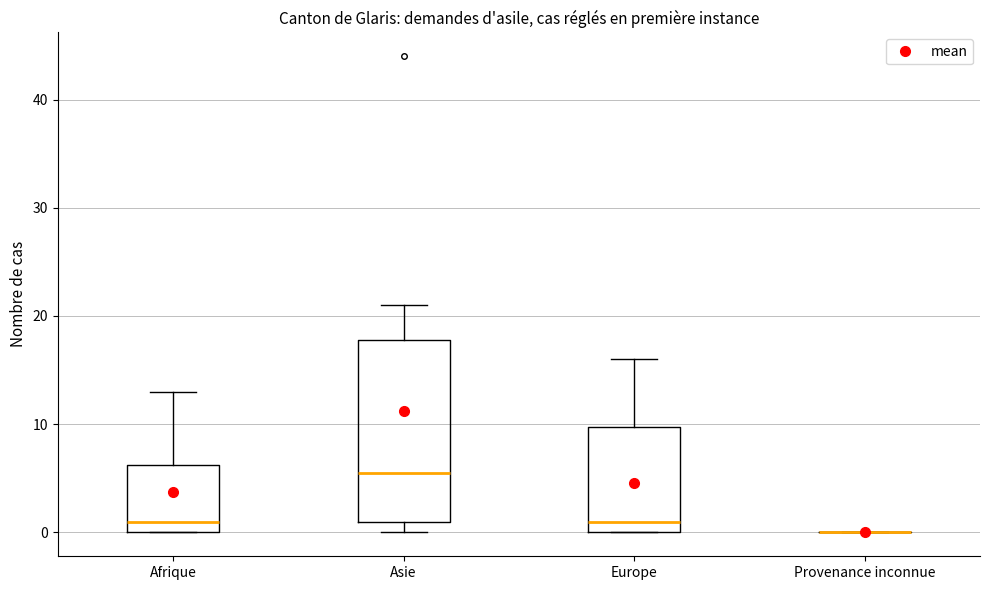

Where does the median line of the box for Asie sit on the y-axis? The values are not printed on the chart, so give them approximately, as read against the axis.

6